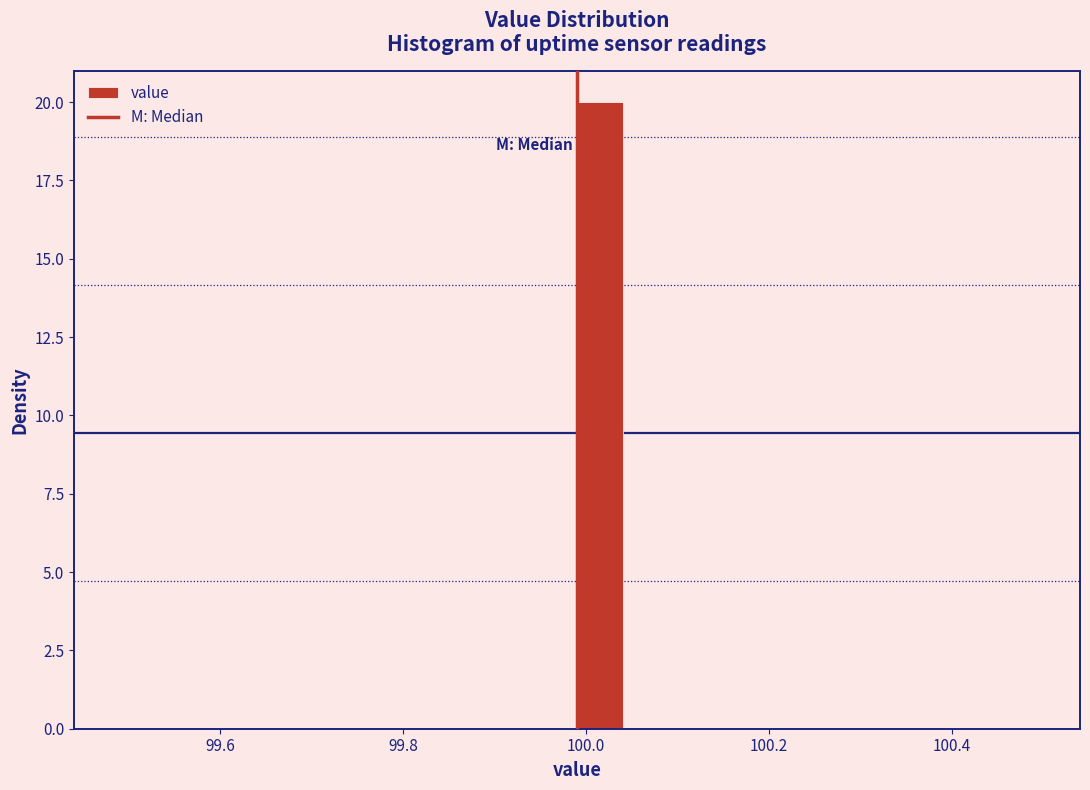

Around what value on the x-axis is the tallest bar? Give the approximate position of its centre, as read against the axis.

100.02